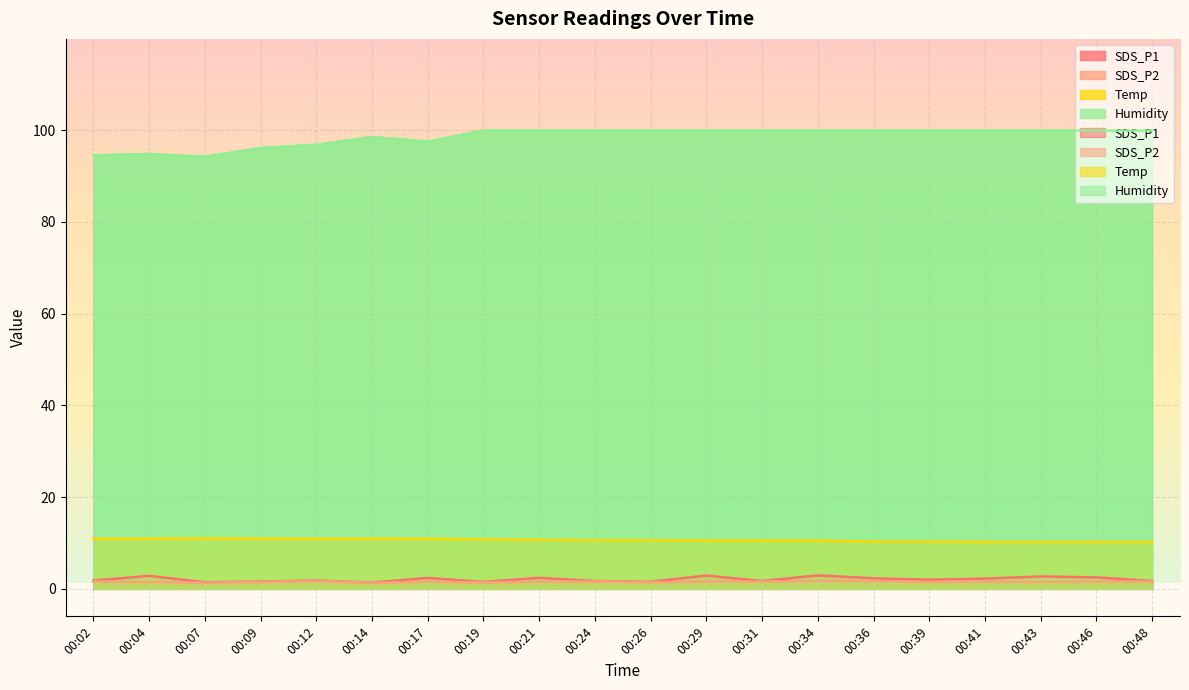

How many lines are shown in the chart?

4